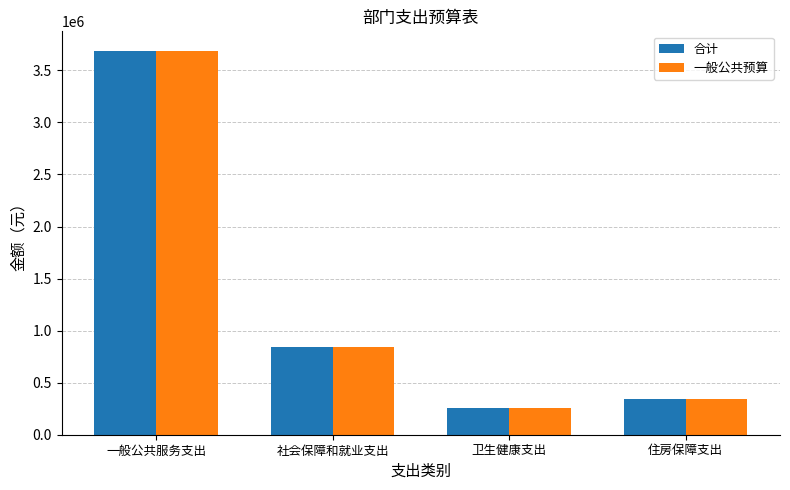

What is the sum of all 合计 values?

5124159.5